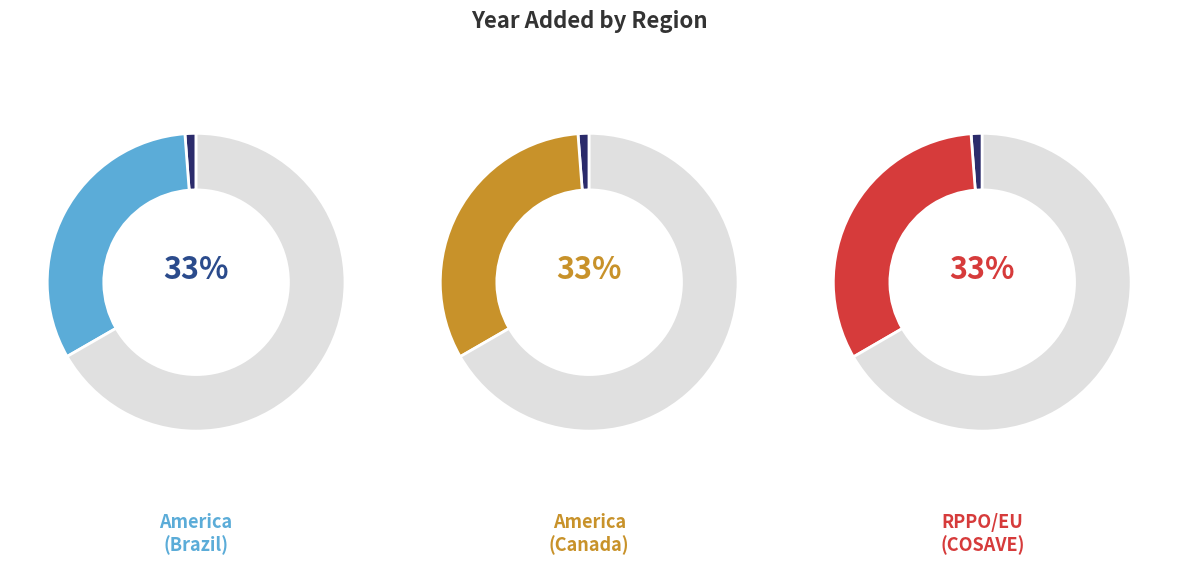

Is RPPO/EU (COSAVE) the majority of the pie?

No